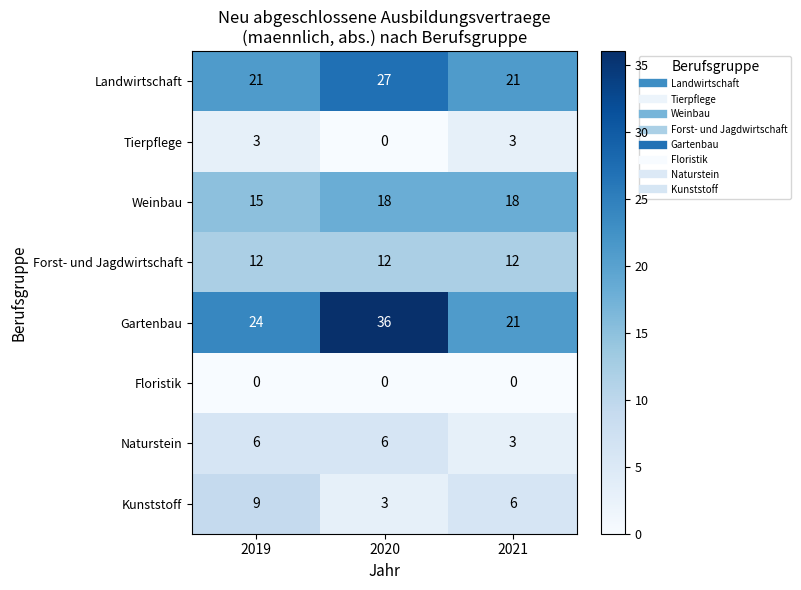

At 2019, list the series in order from largest to smallest.

Gartenbau, Landwirtschaft, Weinbau, Forst- und Jagdwirtschaft, Kunststoff, Naturstein, Tierpflege, Floristik